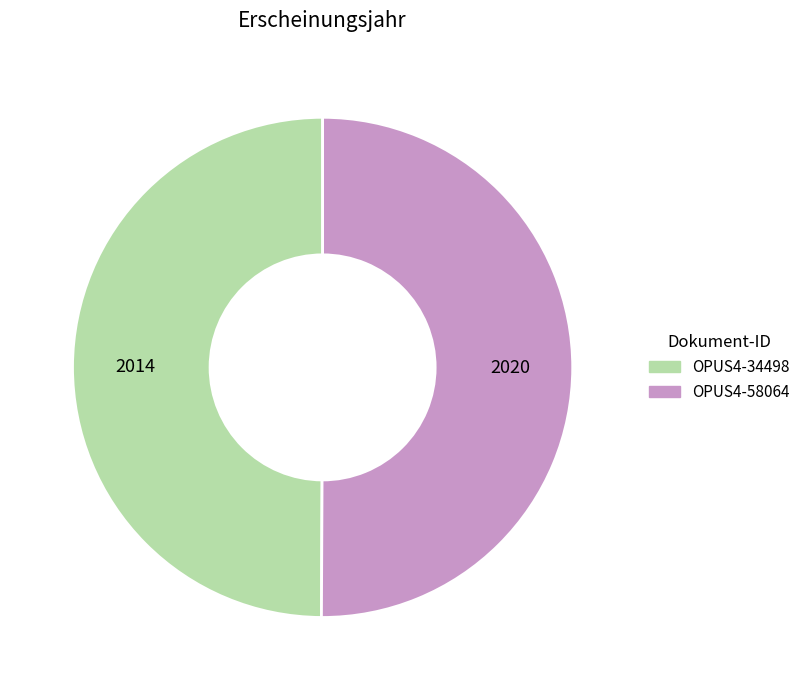

What is the ratio of the value at OPUS4-58064 to the value at OPUS4-34498?

1.0